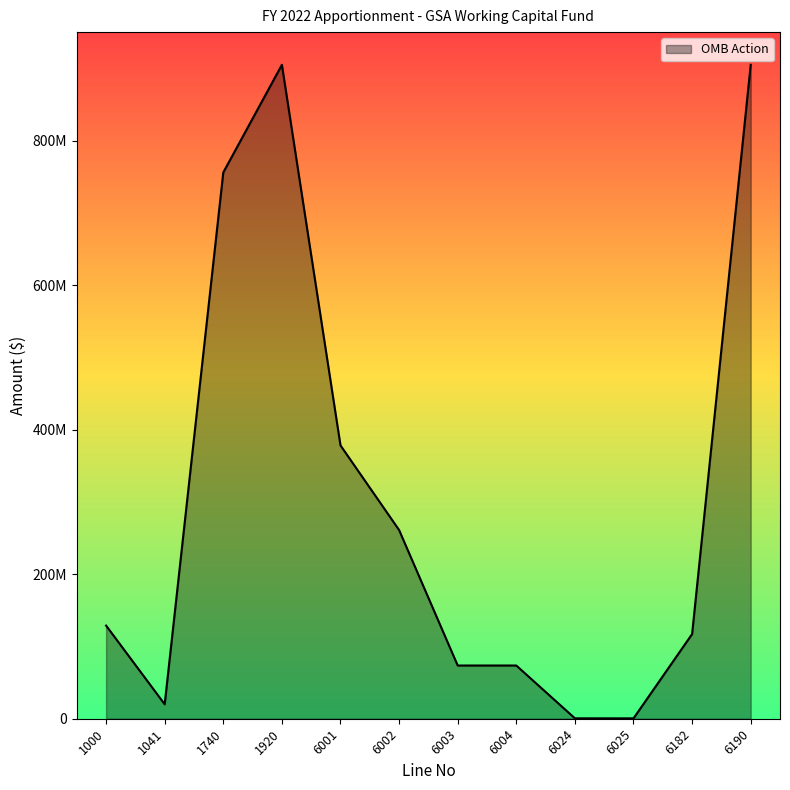

What is the value of the 7th point from the left?

73675000